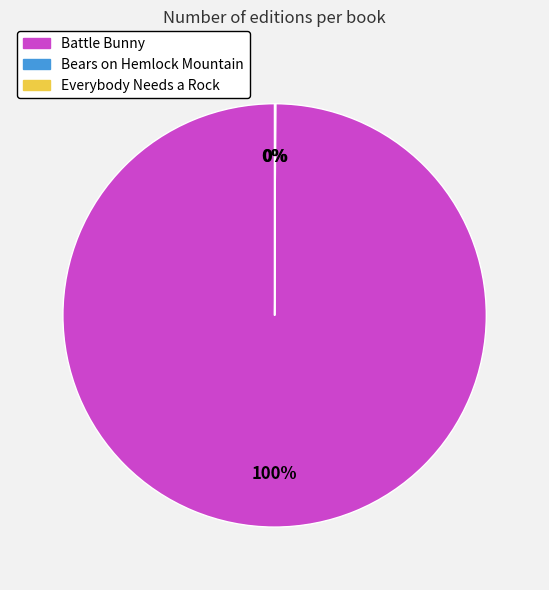

Is there any slice that represents more than half of the pie?

Yes